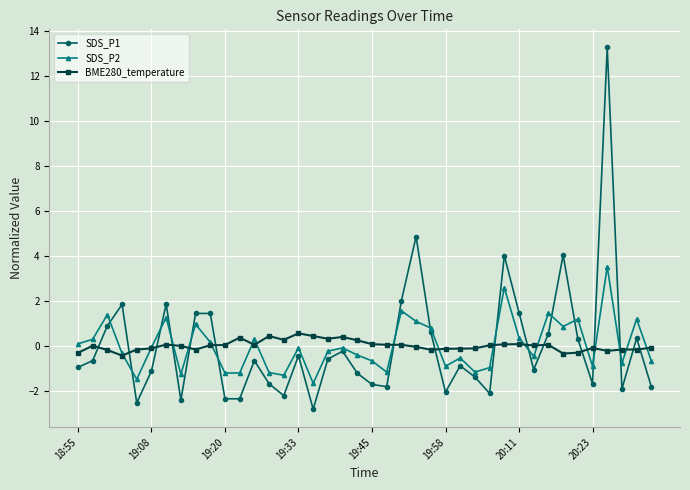

What is the greatest value displayed?

13.3